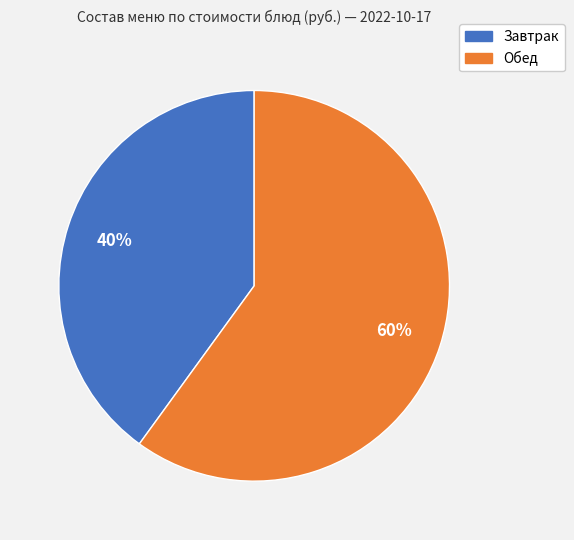

To the nearest percent, what is the average slice percentage?

50%